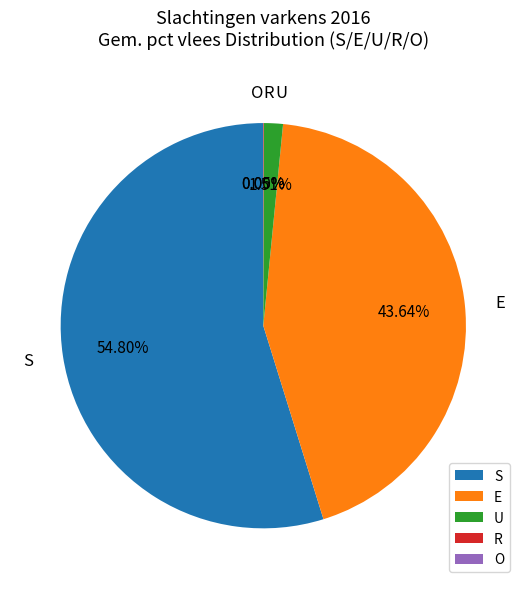

How many segments does this pie chart have?

5